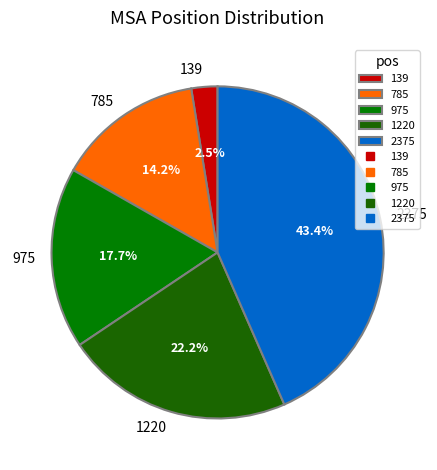

To the nearest percent, what percentage of the pie is 785?

14%